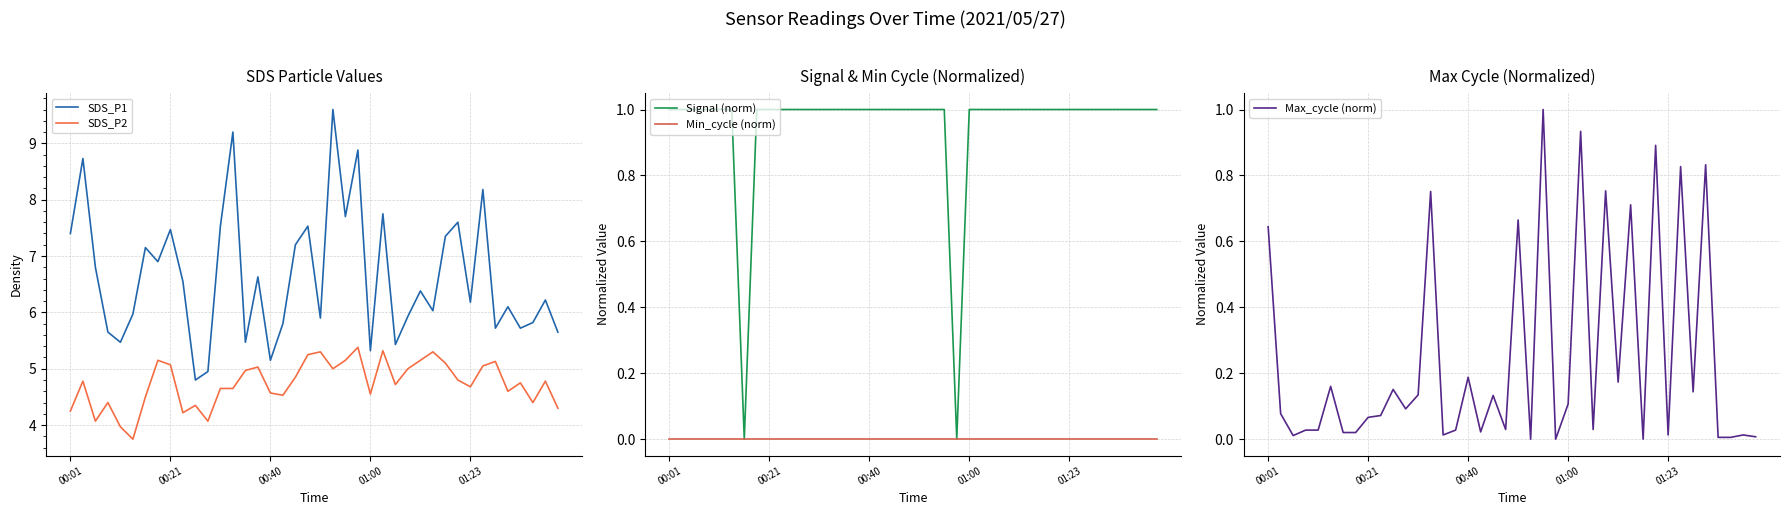

Is this an area chart (filled region under the line)?

No